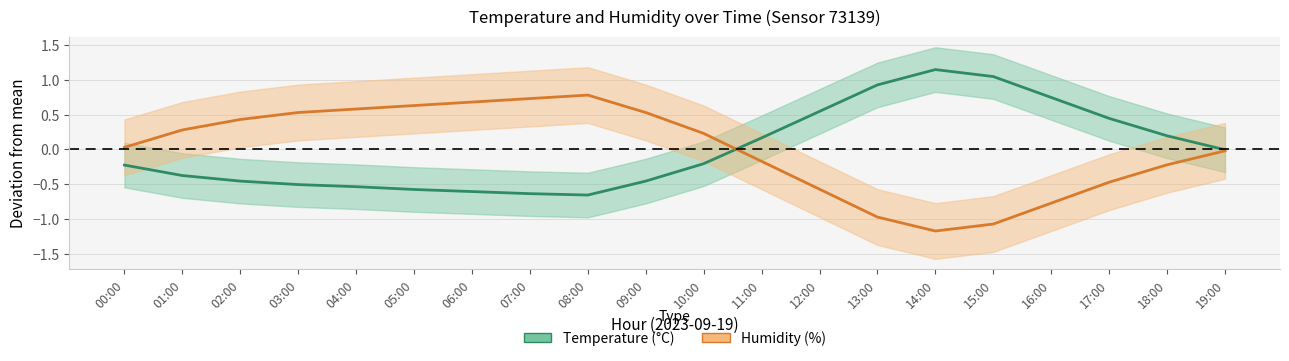

List the series in order of their peak value, lowest first.

Humidity deviation, Temperature deviation